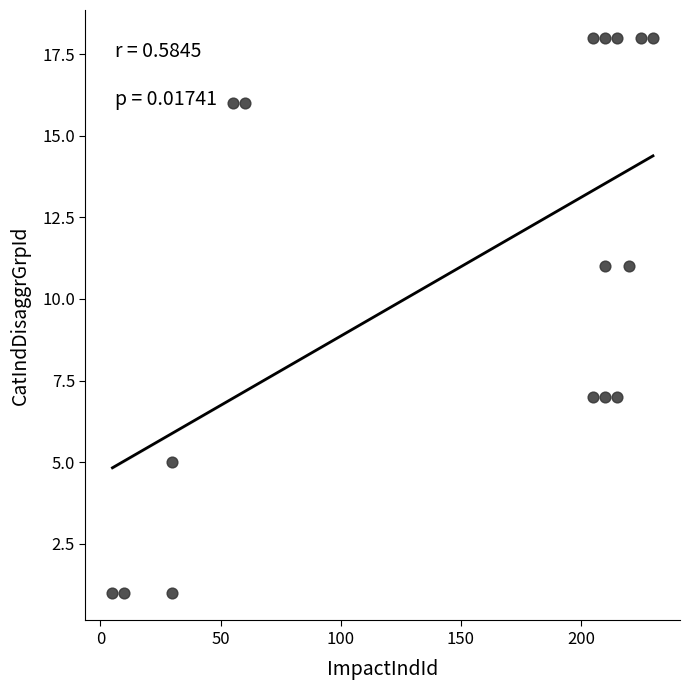

What is the range of Y values (max minus min)?

17